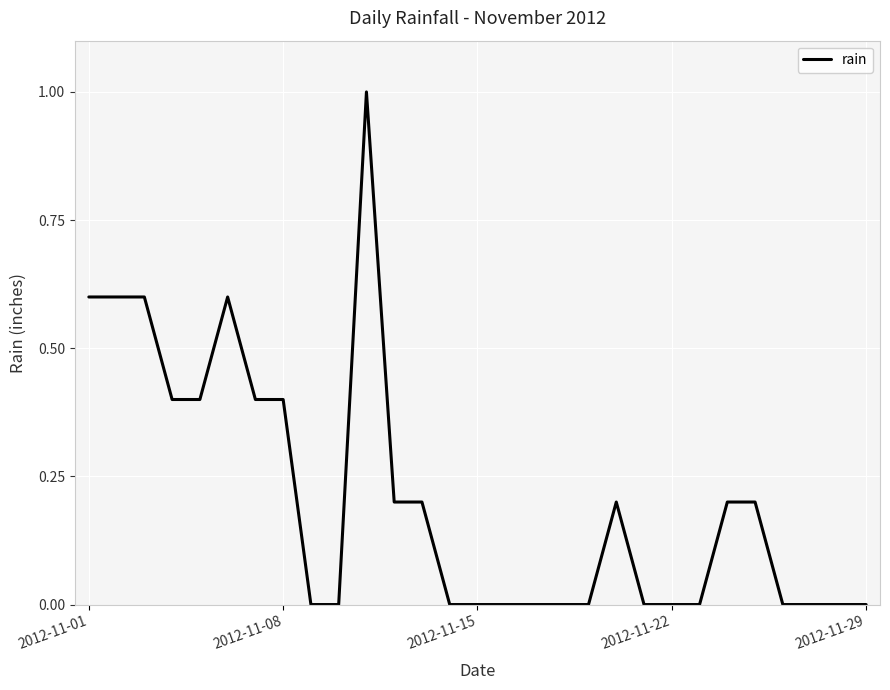

What is the maximum value shown in the chart?

1.0